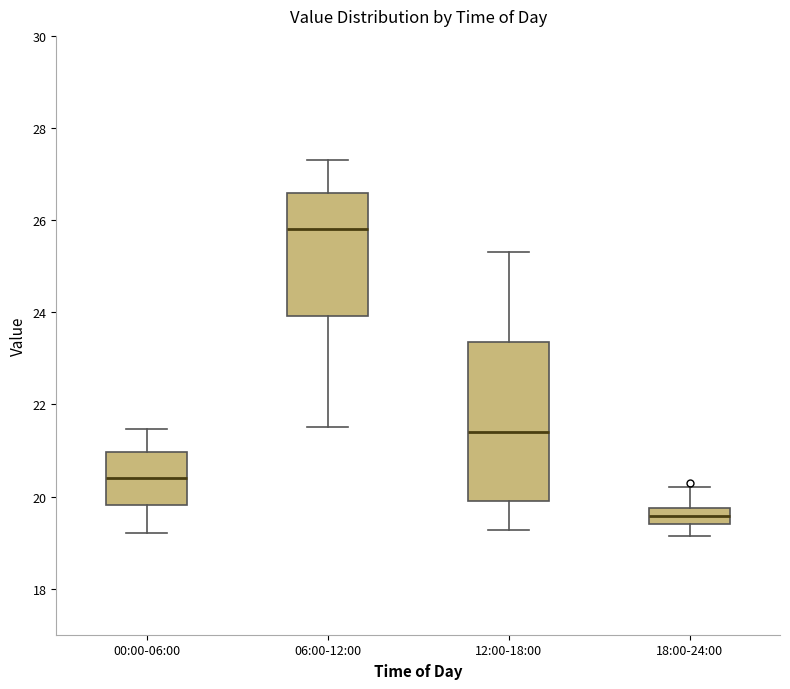

Reading left to right, read every box against the y-axis: the position of its median line, the range the box covers, and the ends of its whiskers. The values are not printed on the chart, so give them approximately, as read against the axis.

00:00-06:00: median 20.4, box 19.8 to 21.0, whiskers 19.2 to 21.4
06:00-12:00: median 25.8, box 24.0 to 26.6, whiskers 21.6 to 27.4
12:00-18:00: median 21.4, box 20.0 to 23.4, whiskers 19.2 to 25.4
18:00-24:00: median 19.6, box 19.4 to 19.8, whiskers 19.2 to 20.2